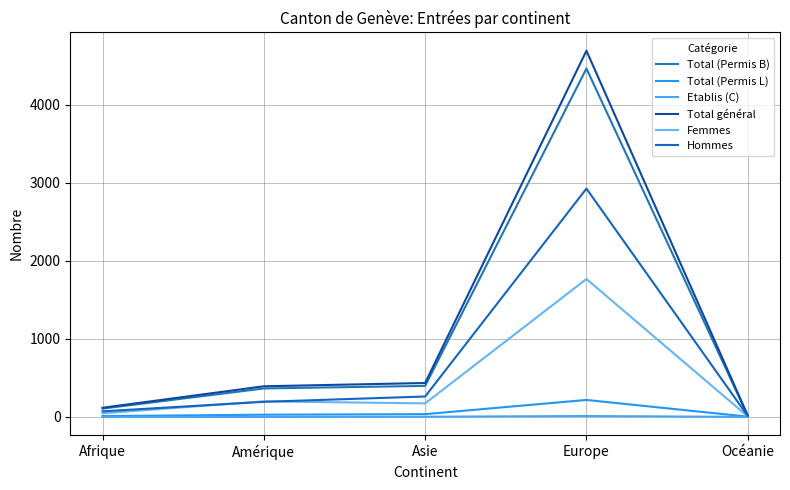

True or false: Total (Permis L) and Hommes cross at least once.

False